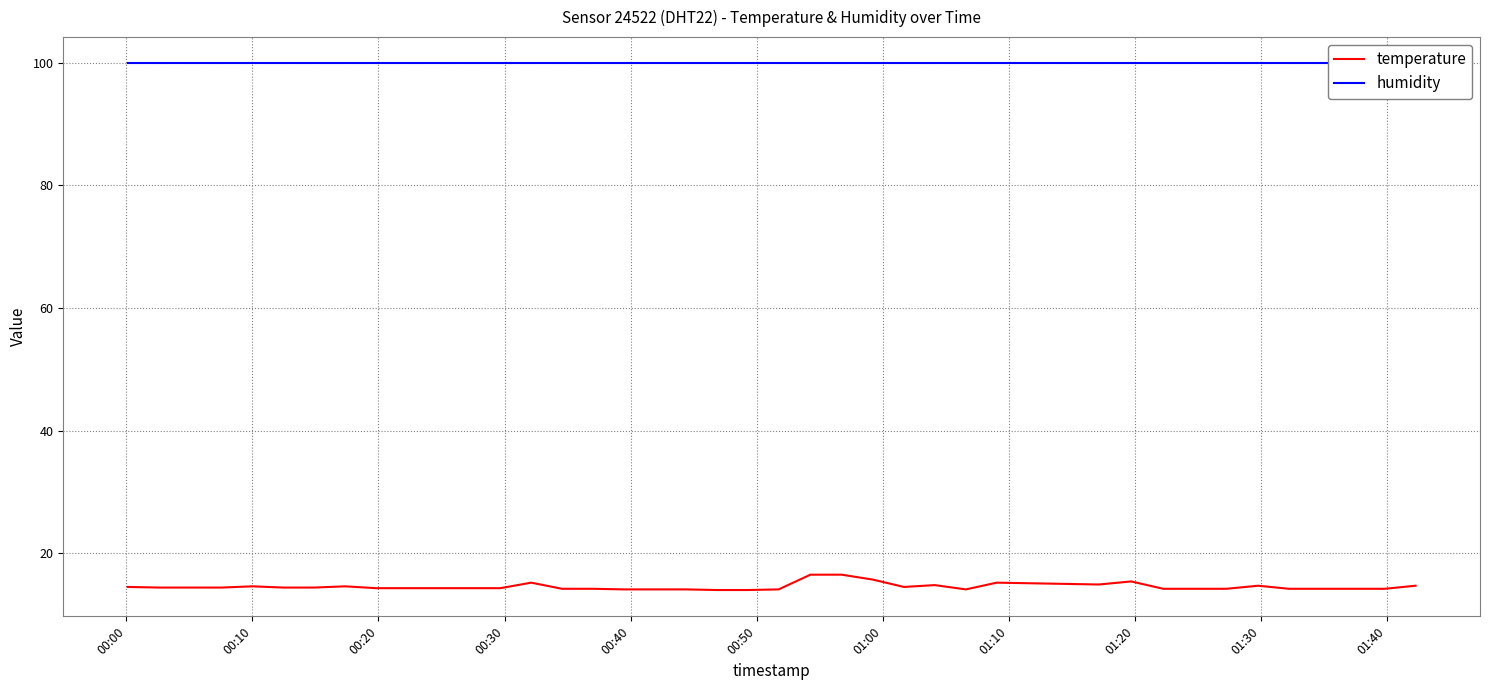

What is the maximum value for temperature?

16.5